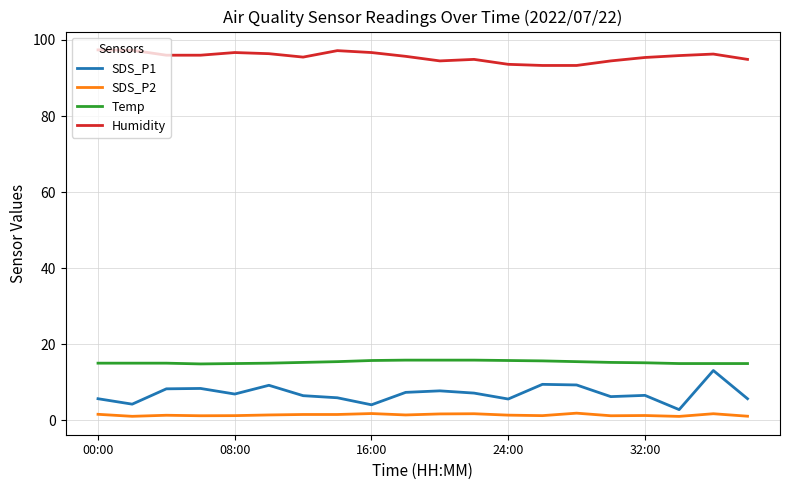

True or false: SDS_P1 and Humidity cross at least once.

False